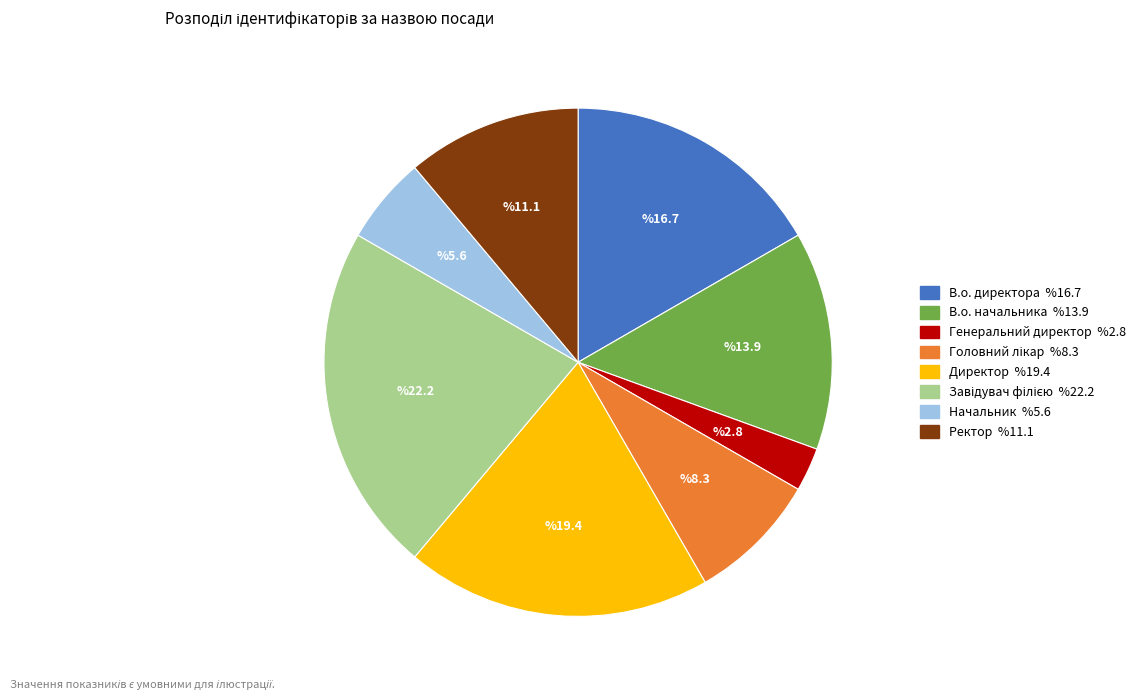

How many segments does this pie chart have?

8